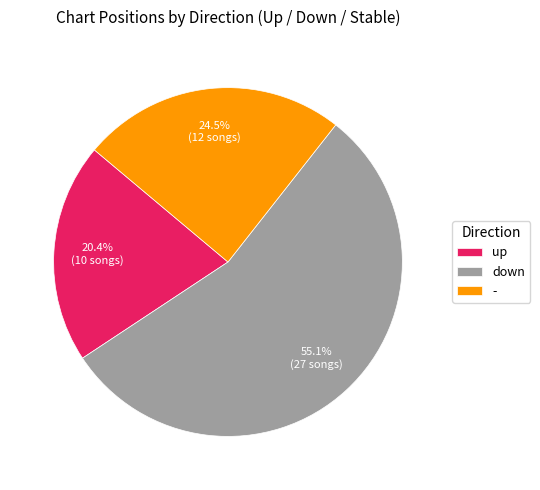

Does down represent more than half of the total?

Yes